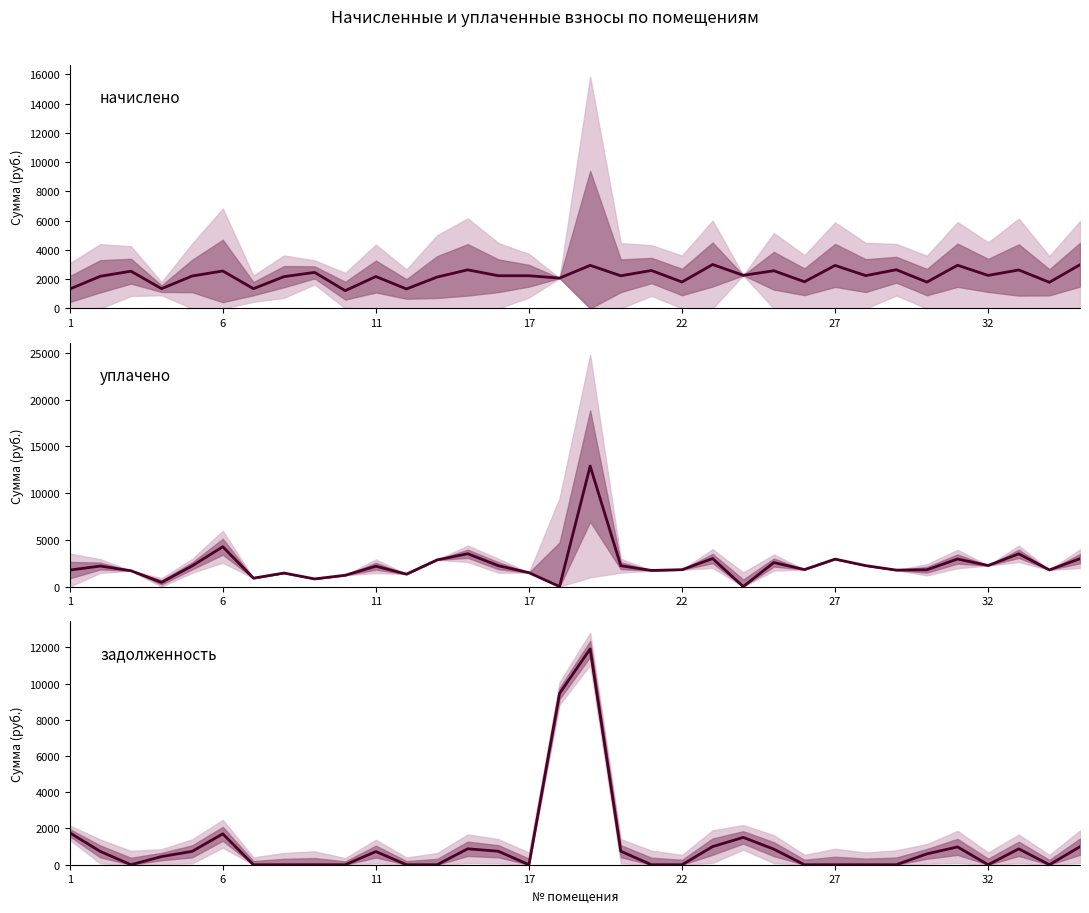

True or false: задолженность has more than 2 points higher than both neighbors.

True